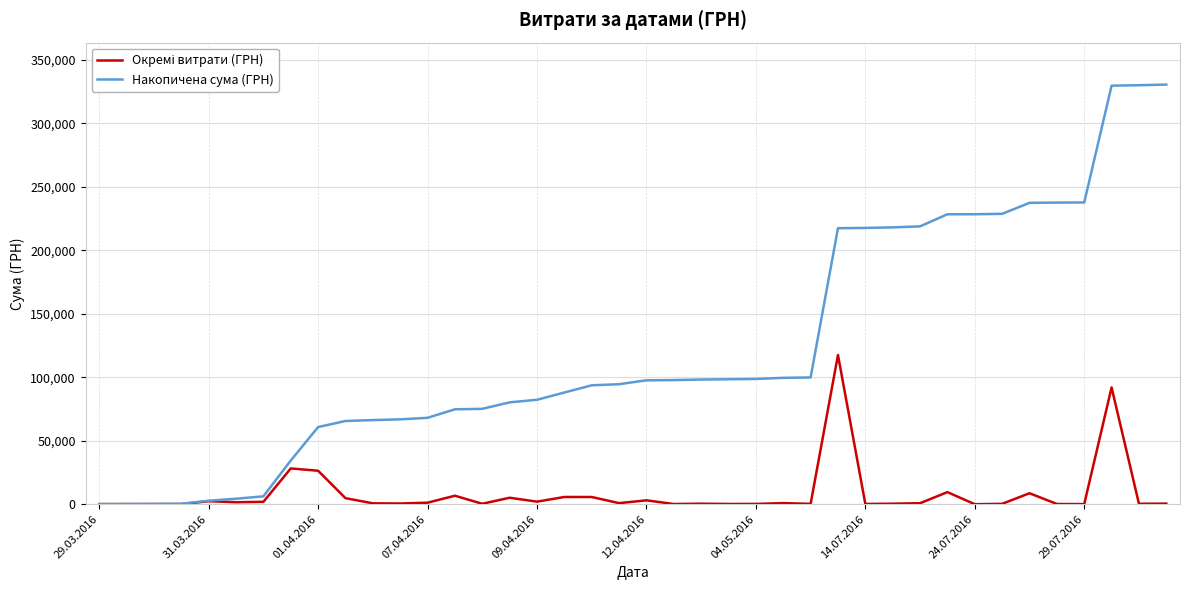

Does the chart display data point markers on the line(s)?

No